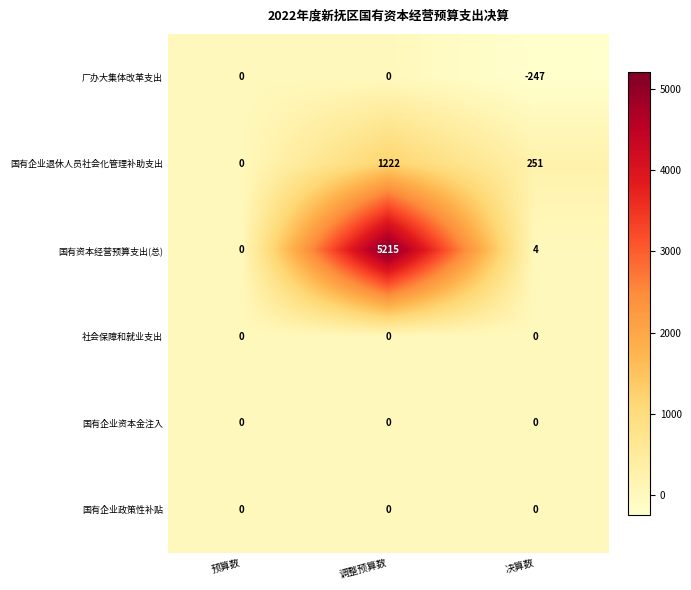

Reading right to left, extract all data points from this chart.

厂办大集体改革支出: 决算数=-247	调整预算数=0	预算数=0
国有企业退休人员社会化管理补助支出: 决算数=251	调整预算数=1222	预算数=0
国有资本经营预算支出(总): 决算数=4	调整预算数=5215	预算数=0
社会保障和就业支出: 决算数=0	调整预算数=0	预算数=0
国有企业资本金注入: 决算数=0	调整预算数=0	预算数=0
国有企业政策性补贴: 决算数=0	调整预算数=0	预算数=0